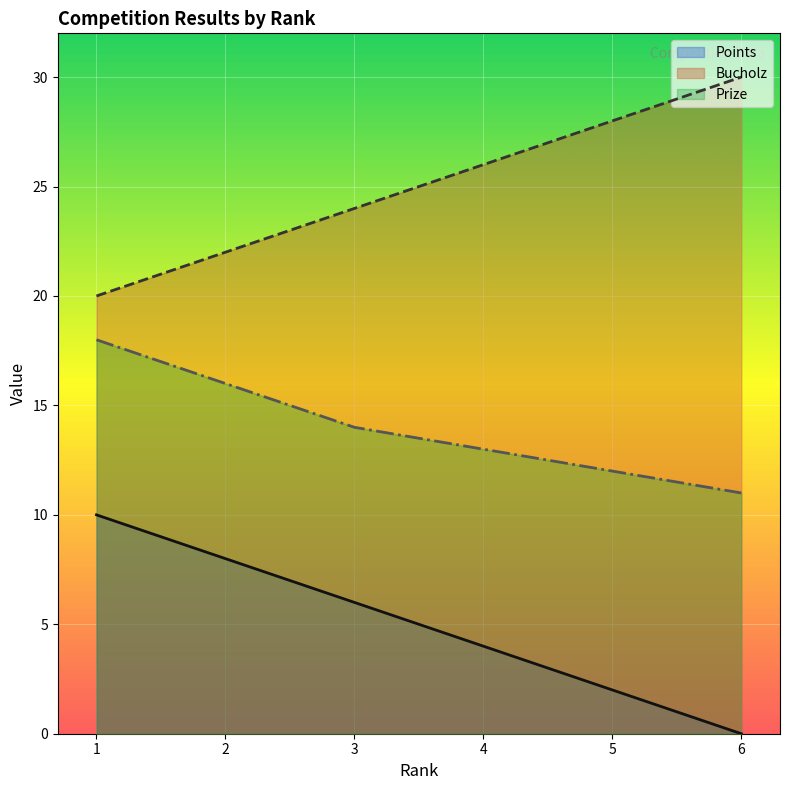

At which label is Bucholz closest to 25?

3